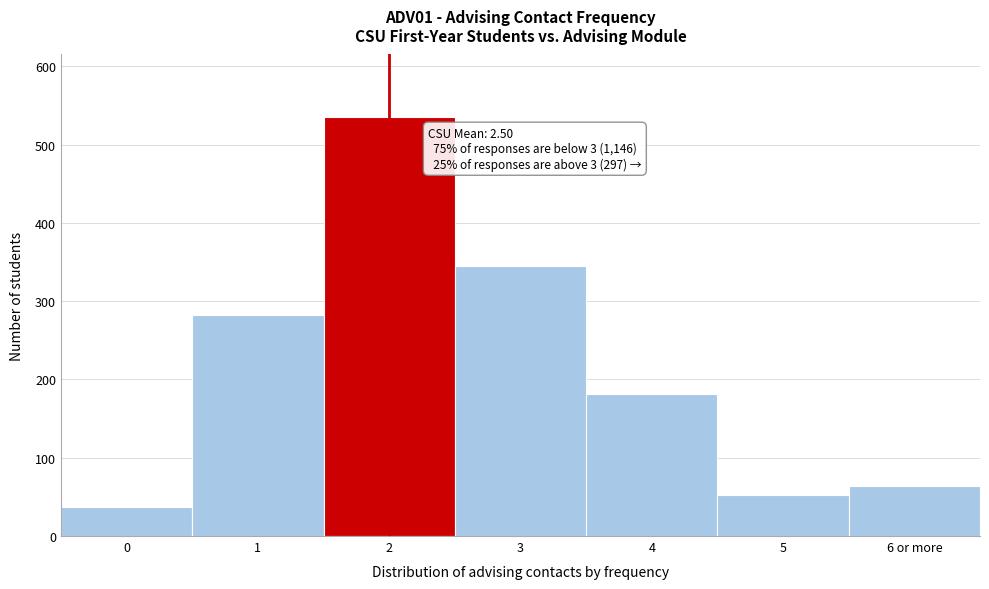

Reading left to right, extract all data points from this chart.

37	283	535	345	181	52	64